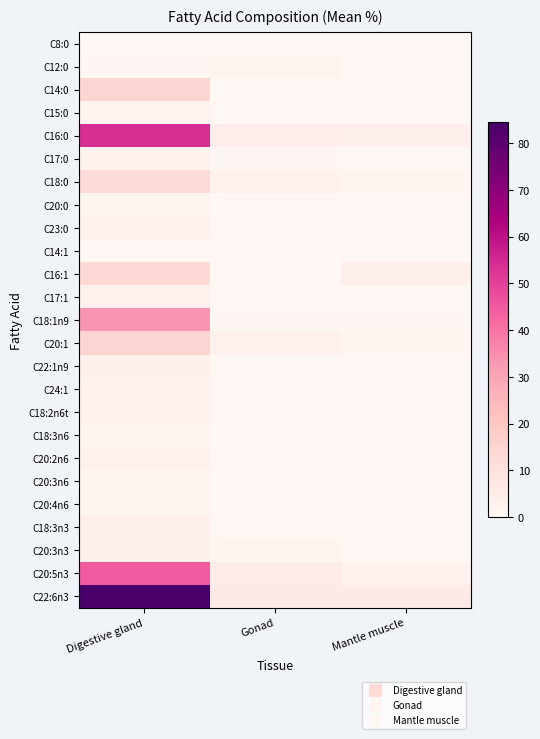

Count the number of data series in this chart.

25